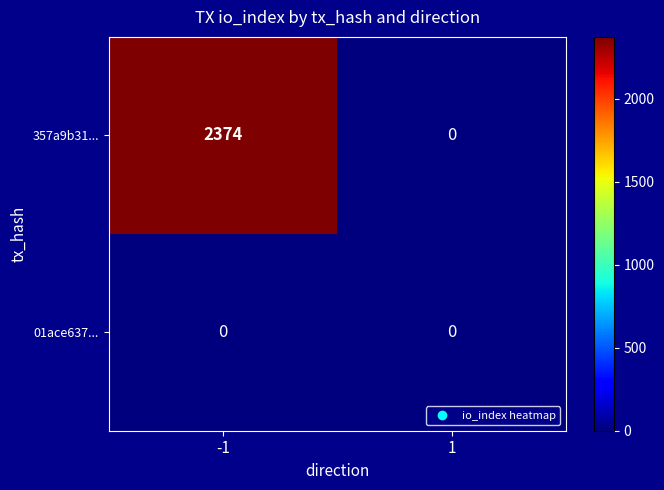

Rank the series by their maximum value, from lowest to highest.

01ace637..., 357a9b31...